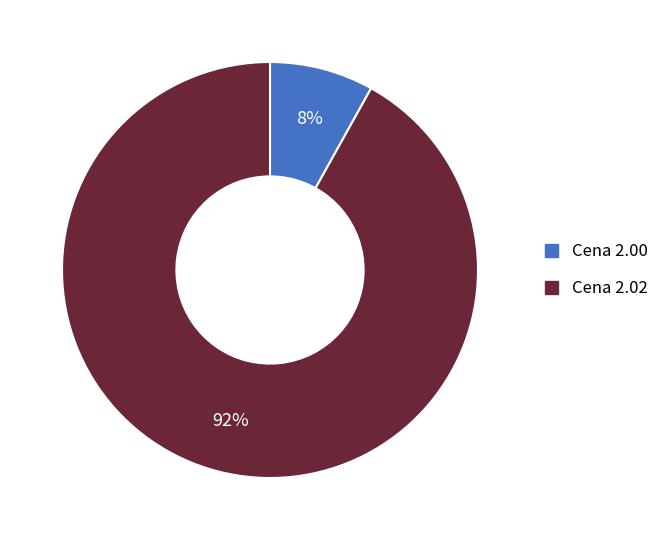

To the nearest percent, what is the difference between the largest and smallest slice percentages?

84%